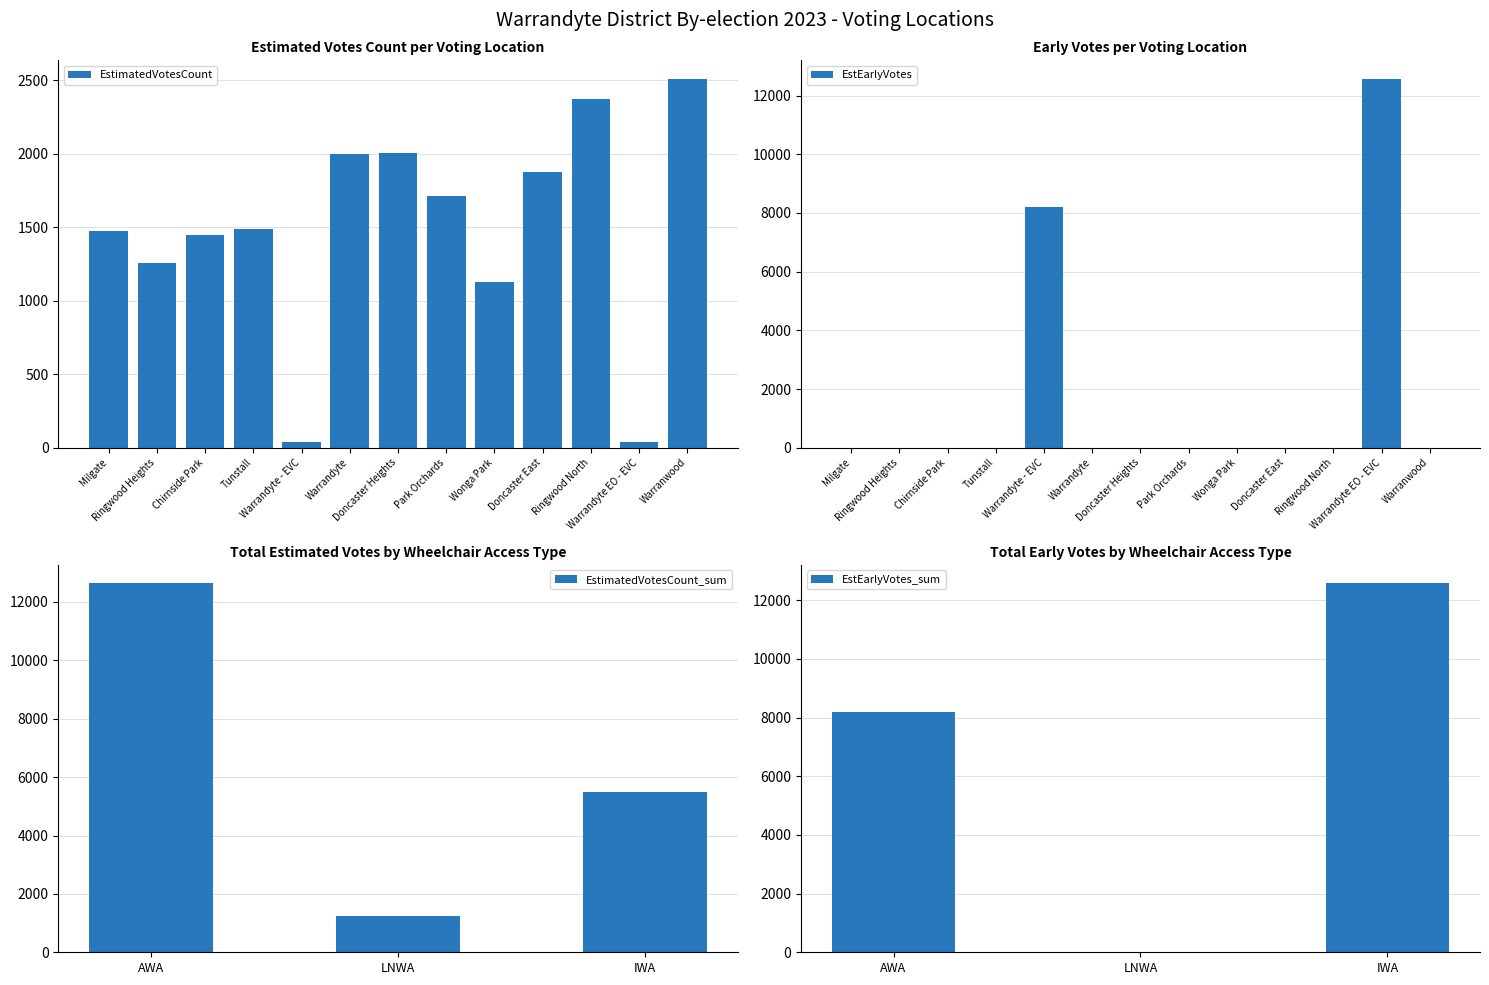

Which series has the largest total across all categories?

EstEarlyVotes